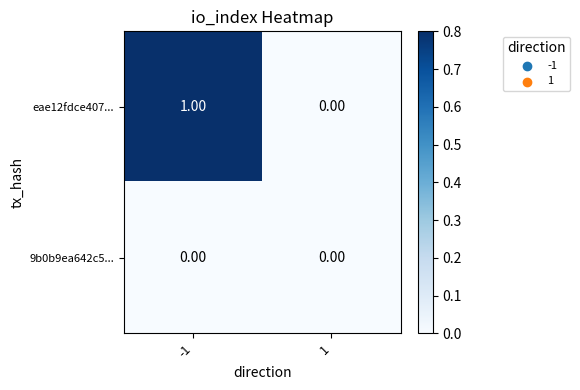

Which series changed the most between -1 and 1?

eae12fdce407...